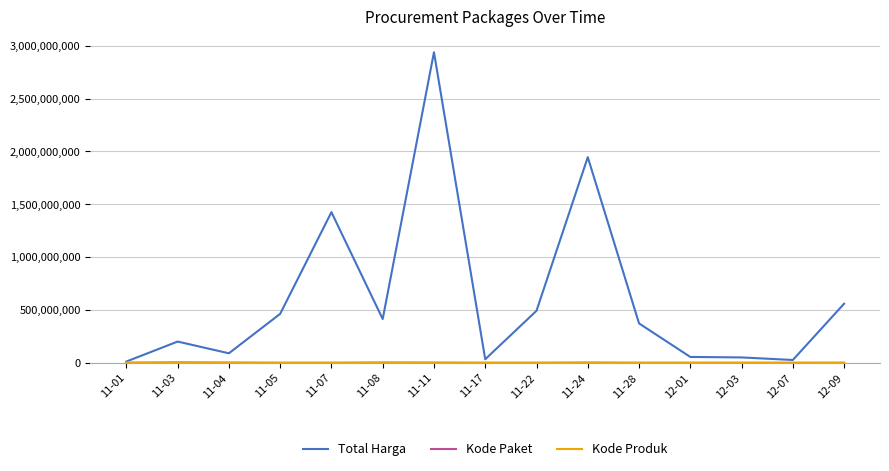

What is the smallest value displayed?

1139